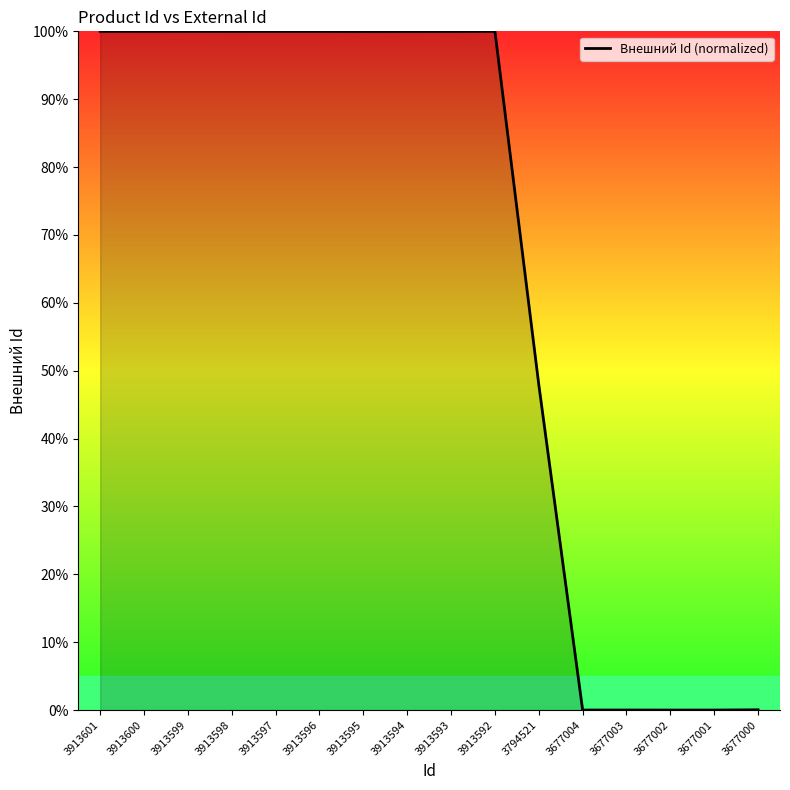

Which has a higher value, 3913592 or 3677003?

3913592